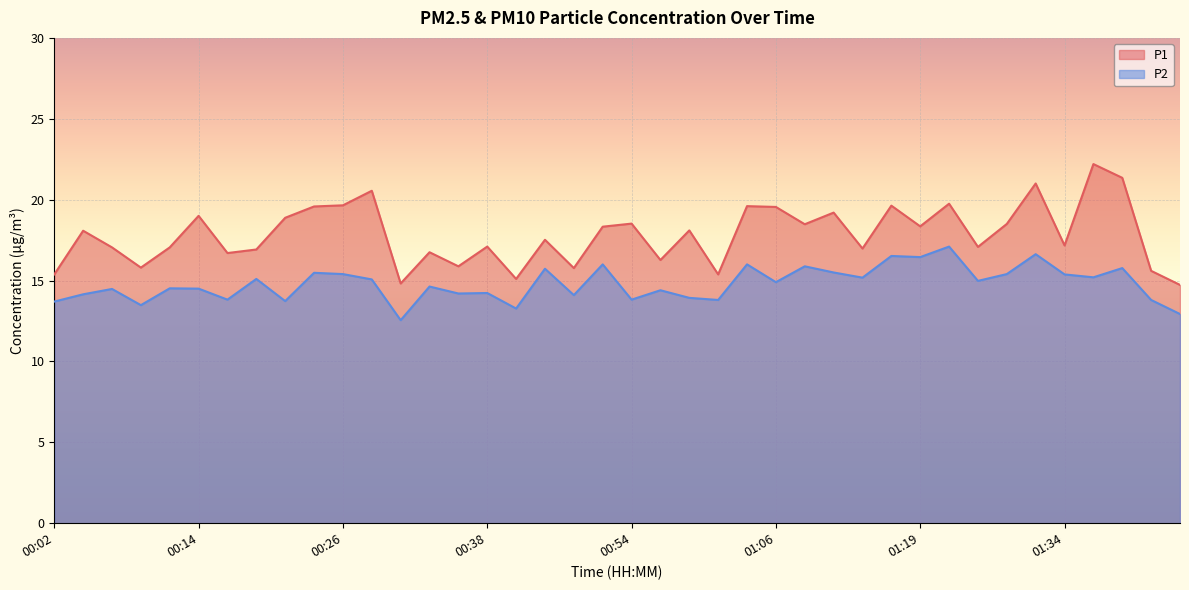

What is the difference between the second highest and second lowest values in the P1 series?

6.5